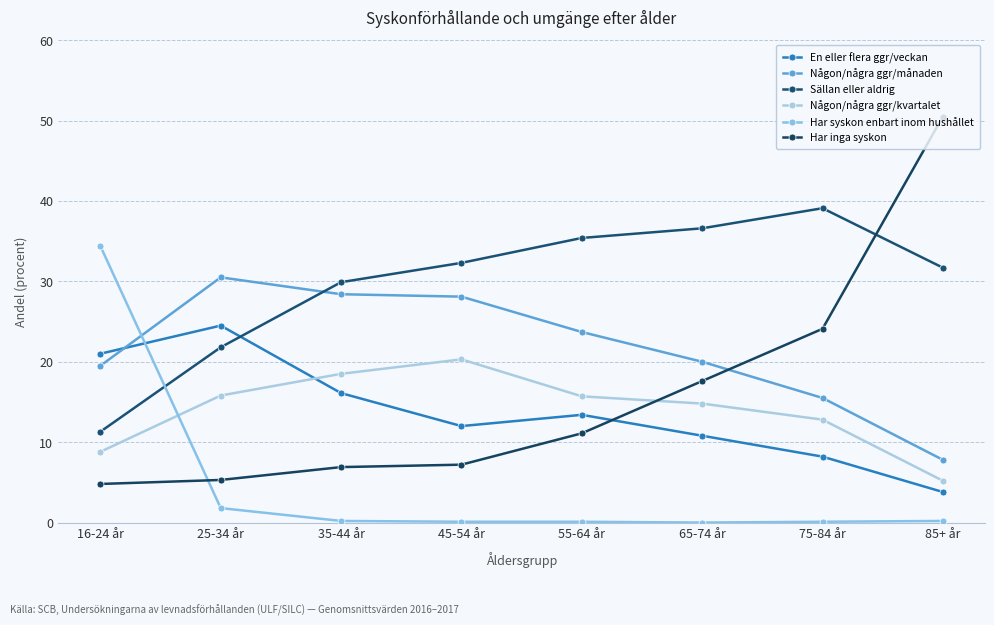

How many lines are shown in the chart?

6